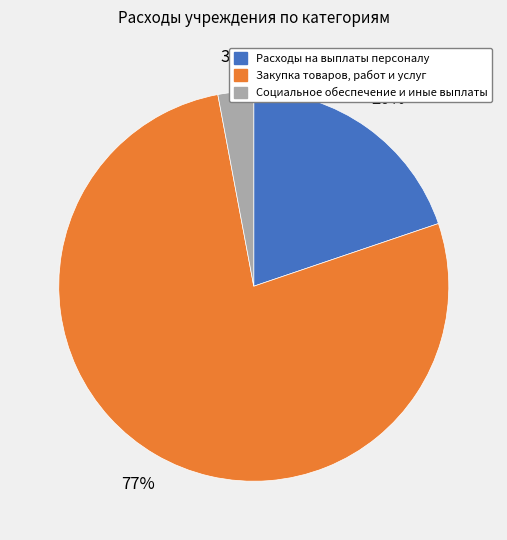

Combined, do Закупка товаров, работ и услуг and Расходы на выплаты персоналу account for over 50%?

Yes